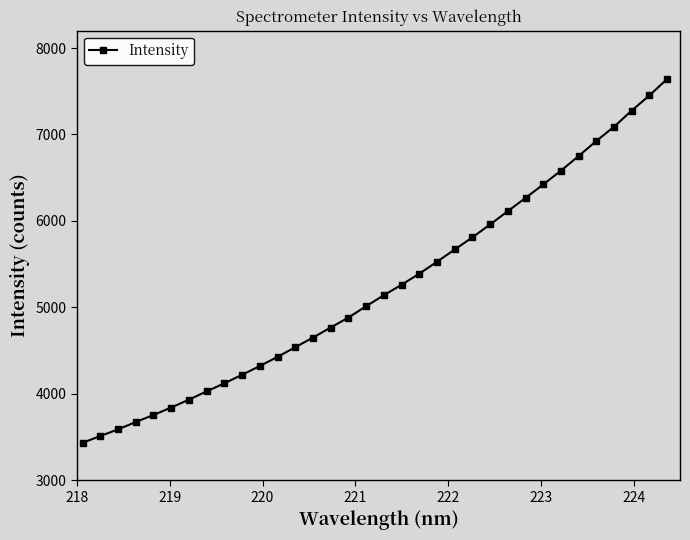

What is the value of the 19th point from the left?

5260.8